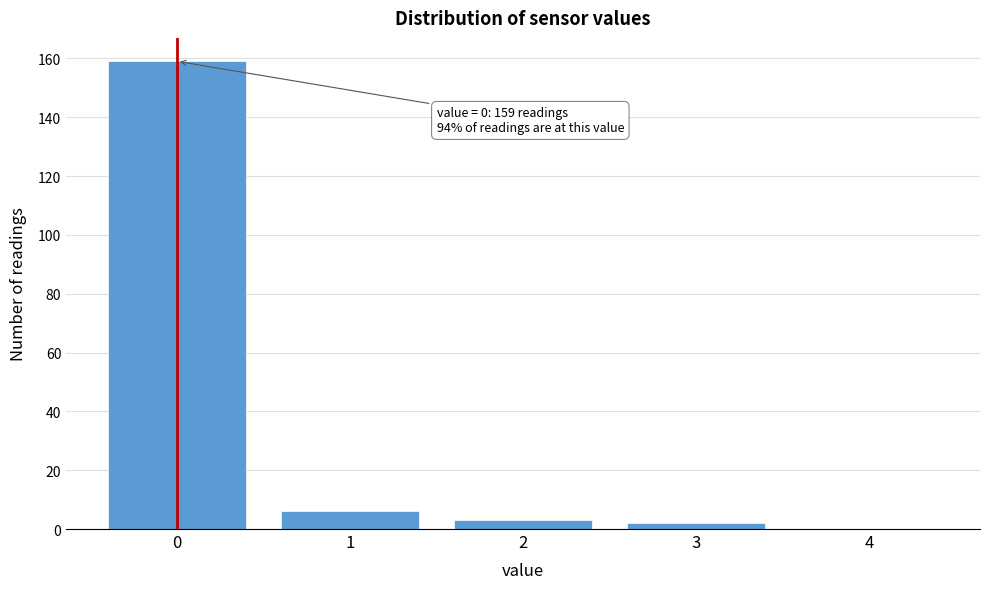

Reading left to right, what are all the values shown in this chart?

0=159	1=6	2=3	3=2	4=0